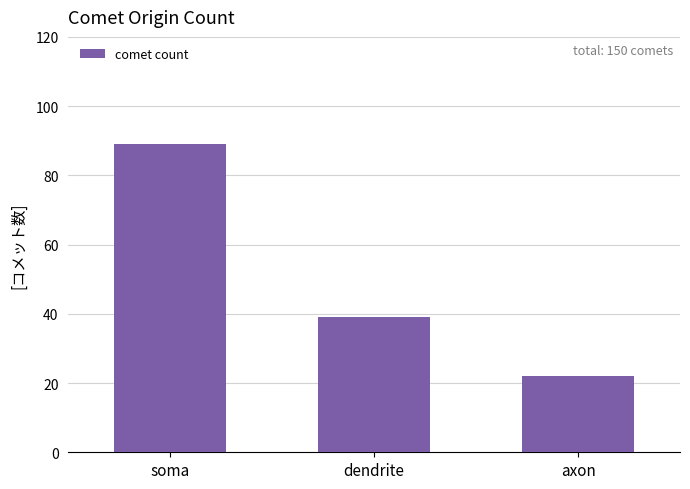

Which has a higher value, dendrite or soma?

soma